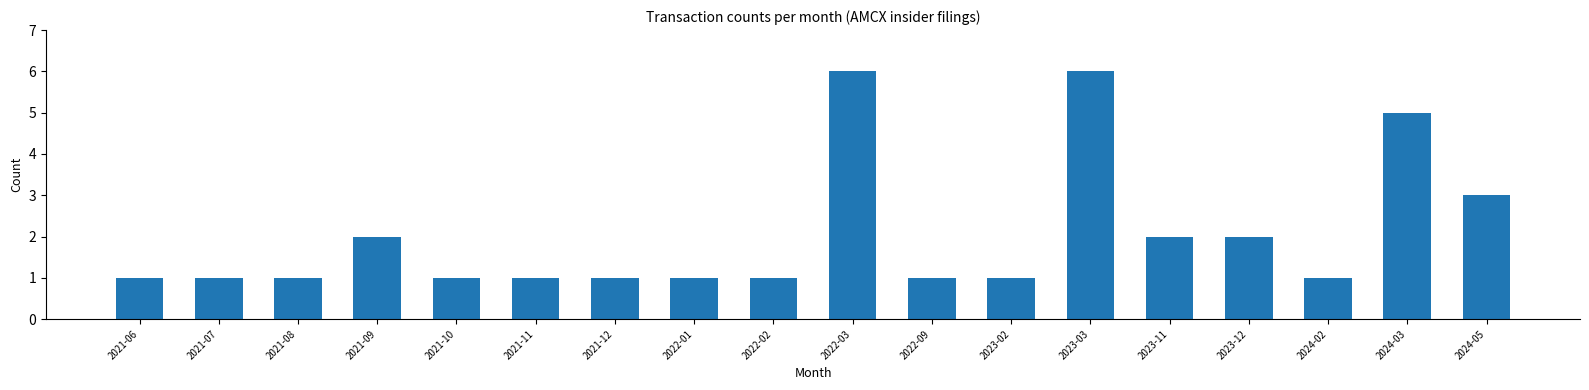

Does the chart contain stacked bars?

No